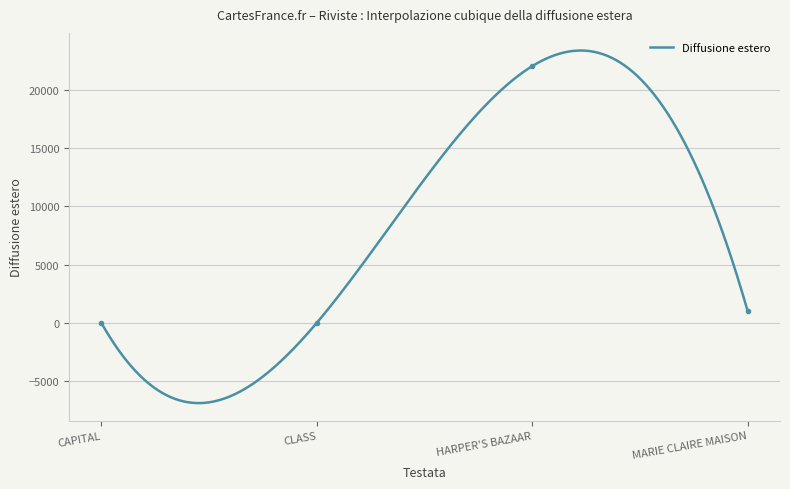

How many interior local peaks (higher than both neighbors) does the data have?

1